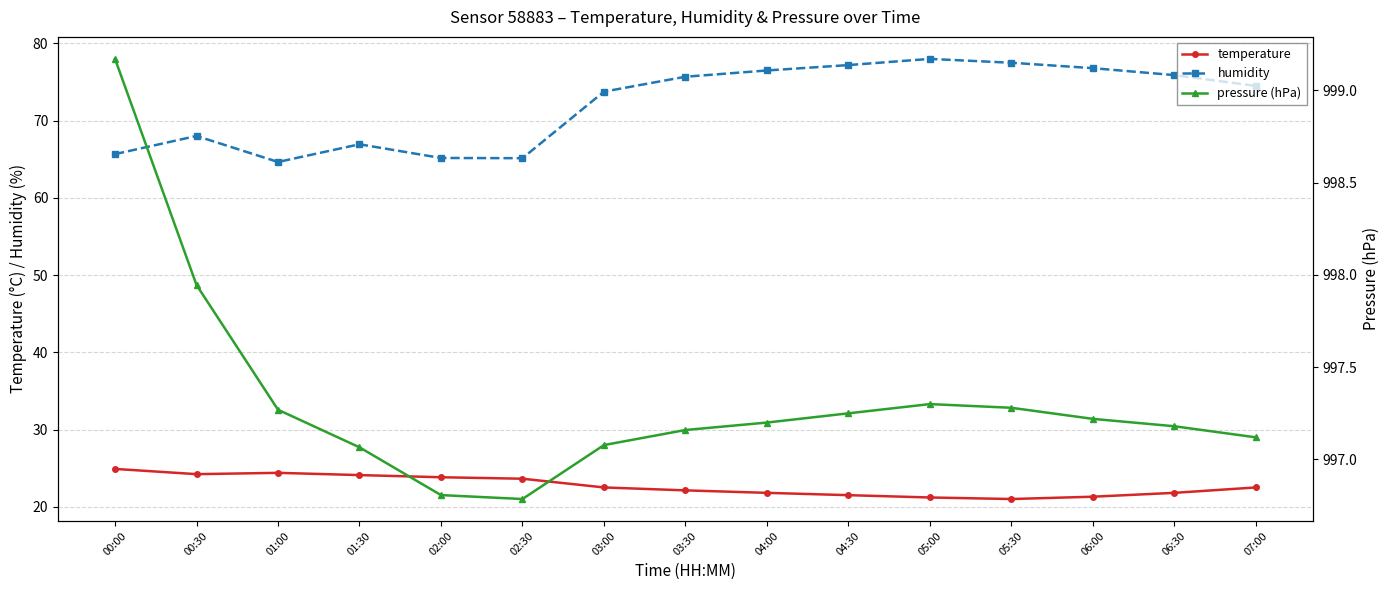

What is the average value of the temperature series?

22.7